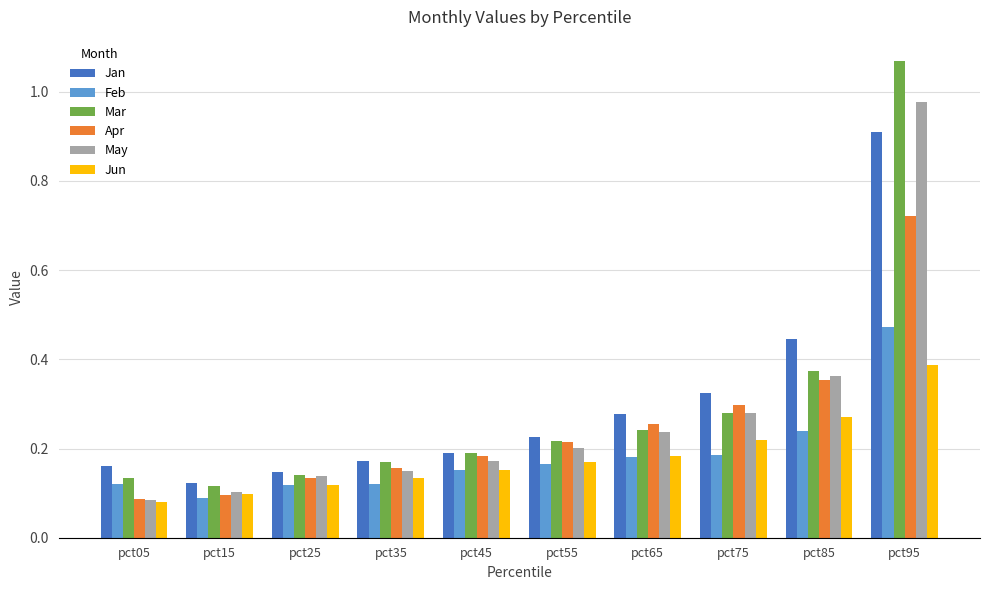

Count the number of categories in the chart.

10